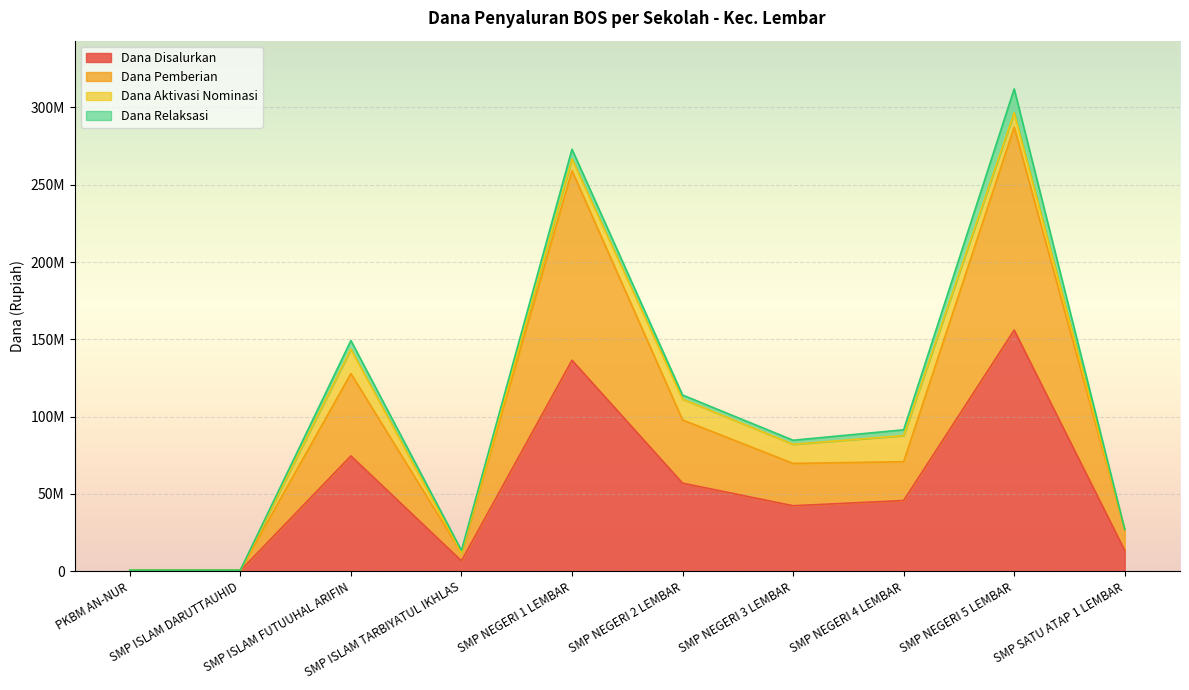

True or false: Dana Disalurkan has a value of 81642403 at SMP NEGERI 1 LEMBAR.

False